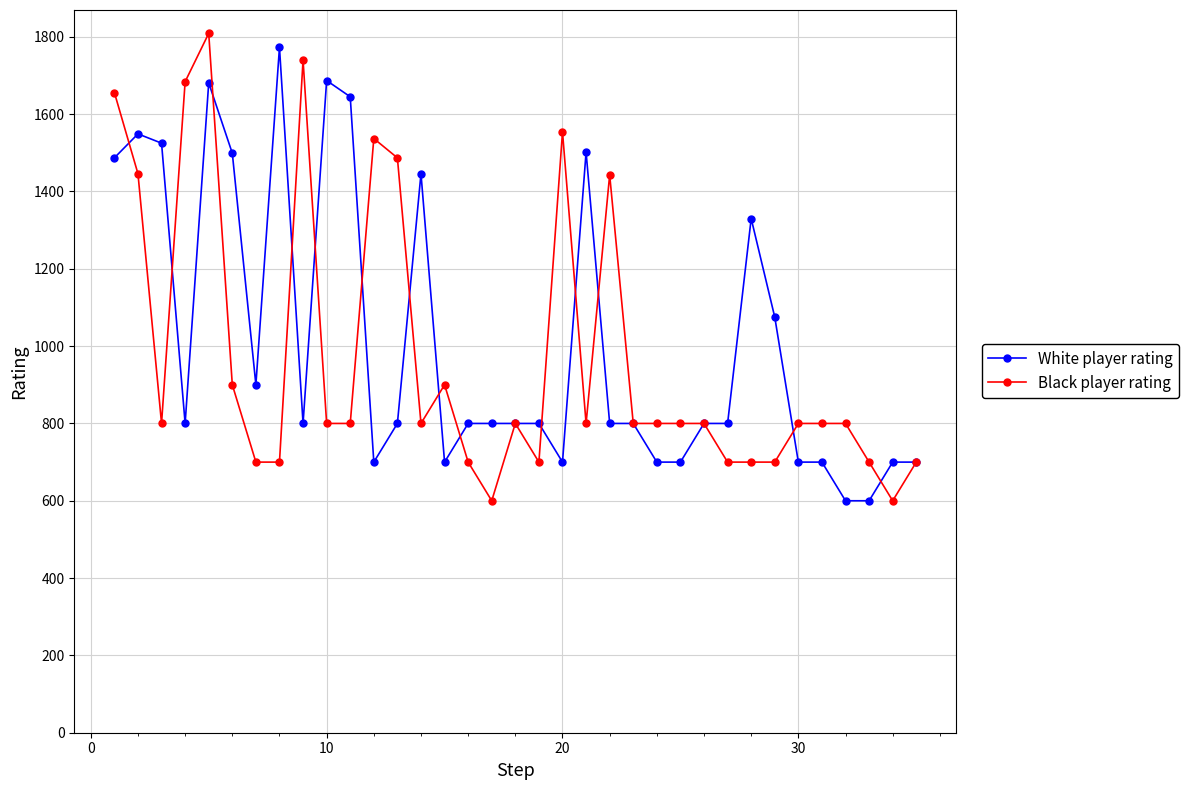

What is the value of the White player rating point at the 20th from the left?

700